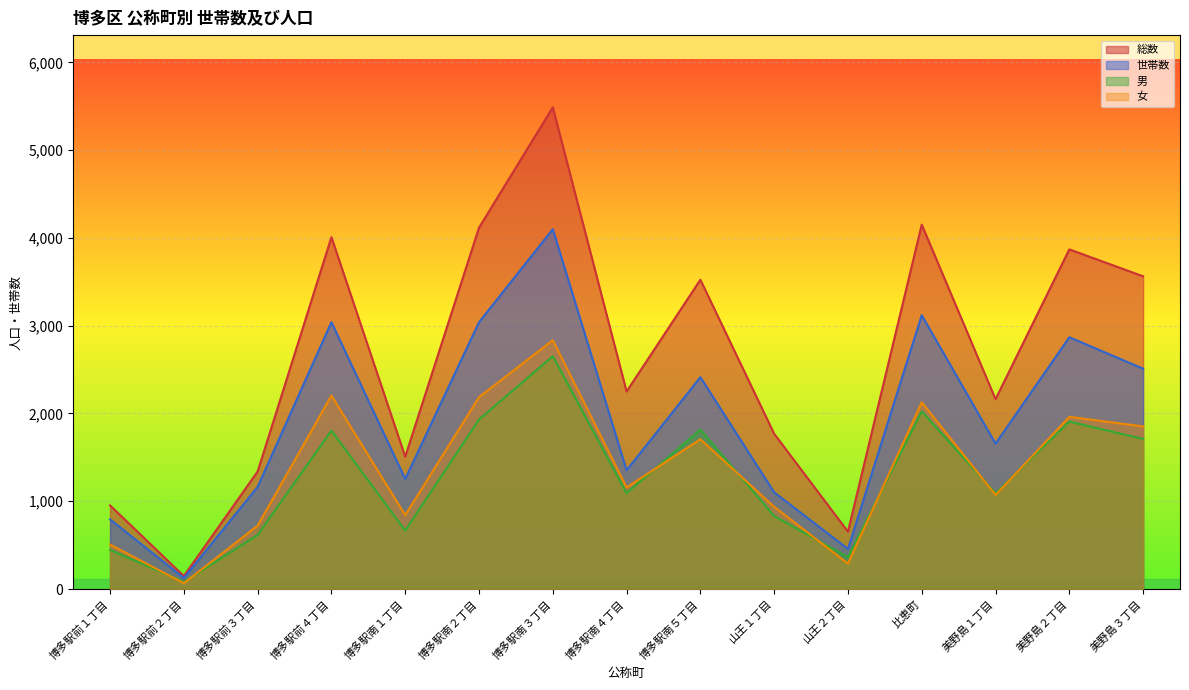

Where is the first local minimum for 世帯数?

博多駅前２丁目